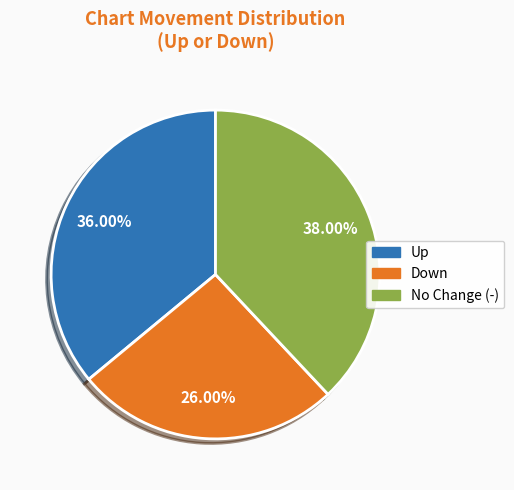

Is there any slice that represents more than half of the pie?

No